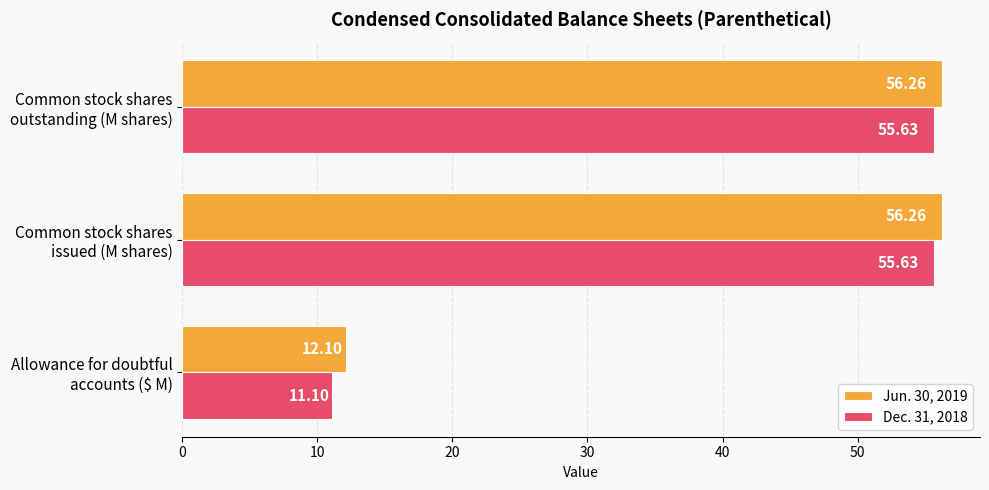

Which series has the widest spread of values?

Dec. 31, 2018